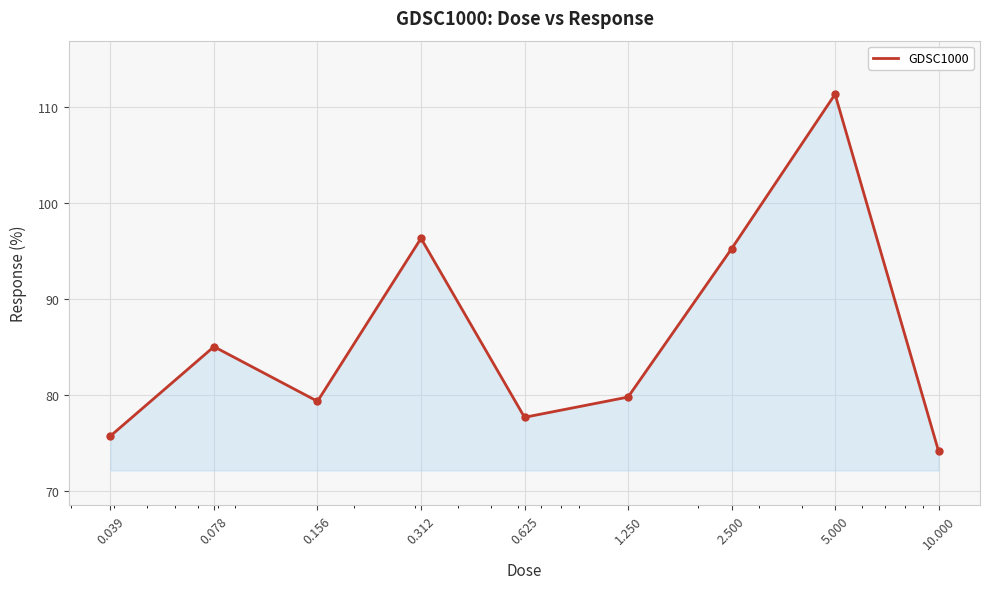

What is the difference between the maximum and minimum values?

37.2